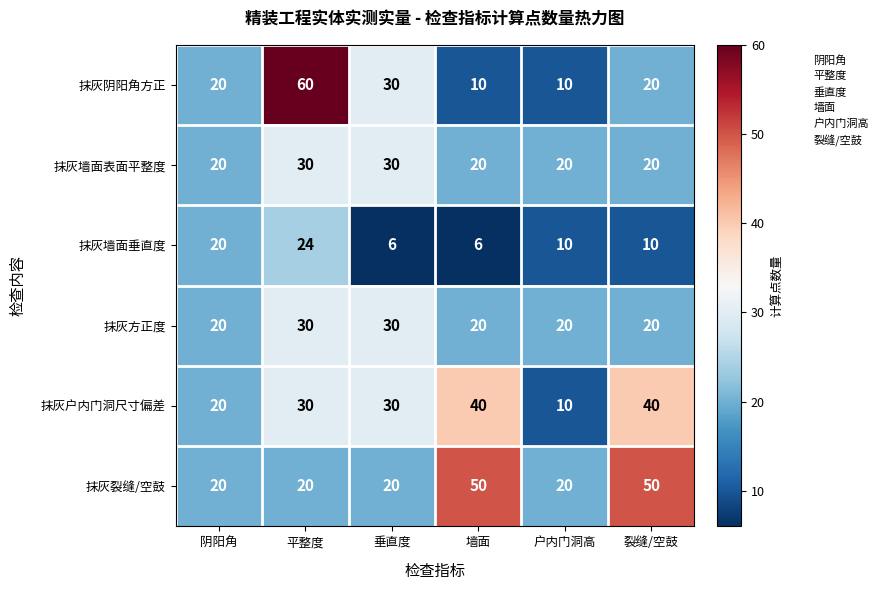

What is the approximate value of 抹灰裂缝/空鼓 at 垂直度?

20